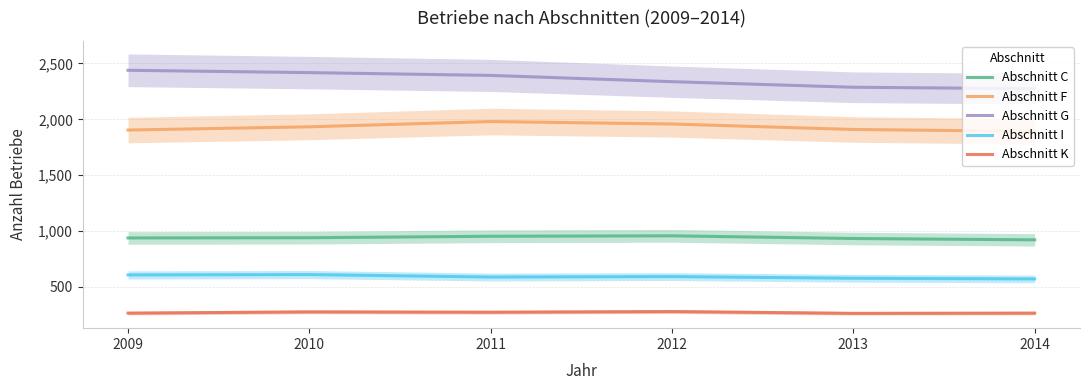

Is it true that Abschnitt C equals 940 at 2010?

True